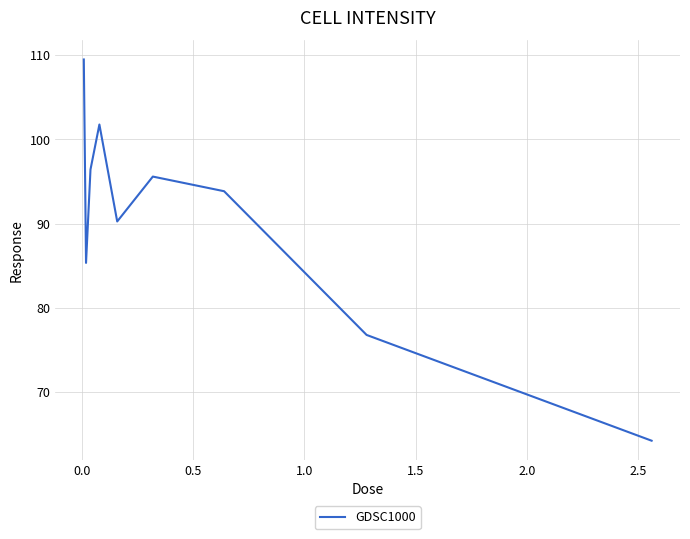

What is the minimum value shown in the chart?

64.2